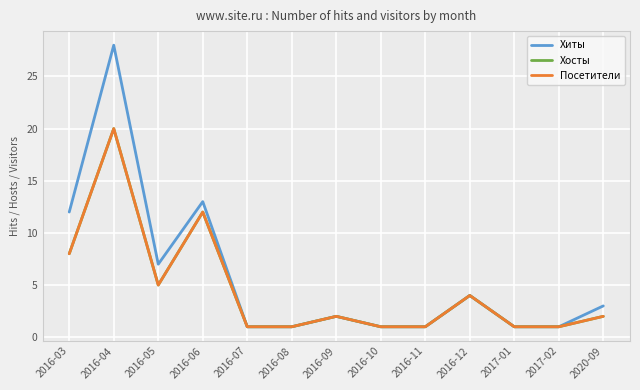

Does the chart have visible grid lines?

Yes